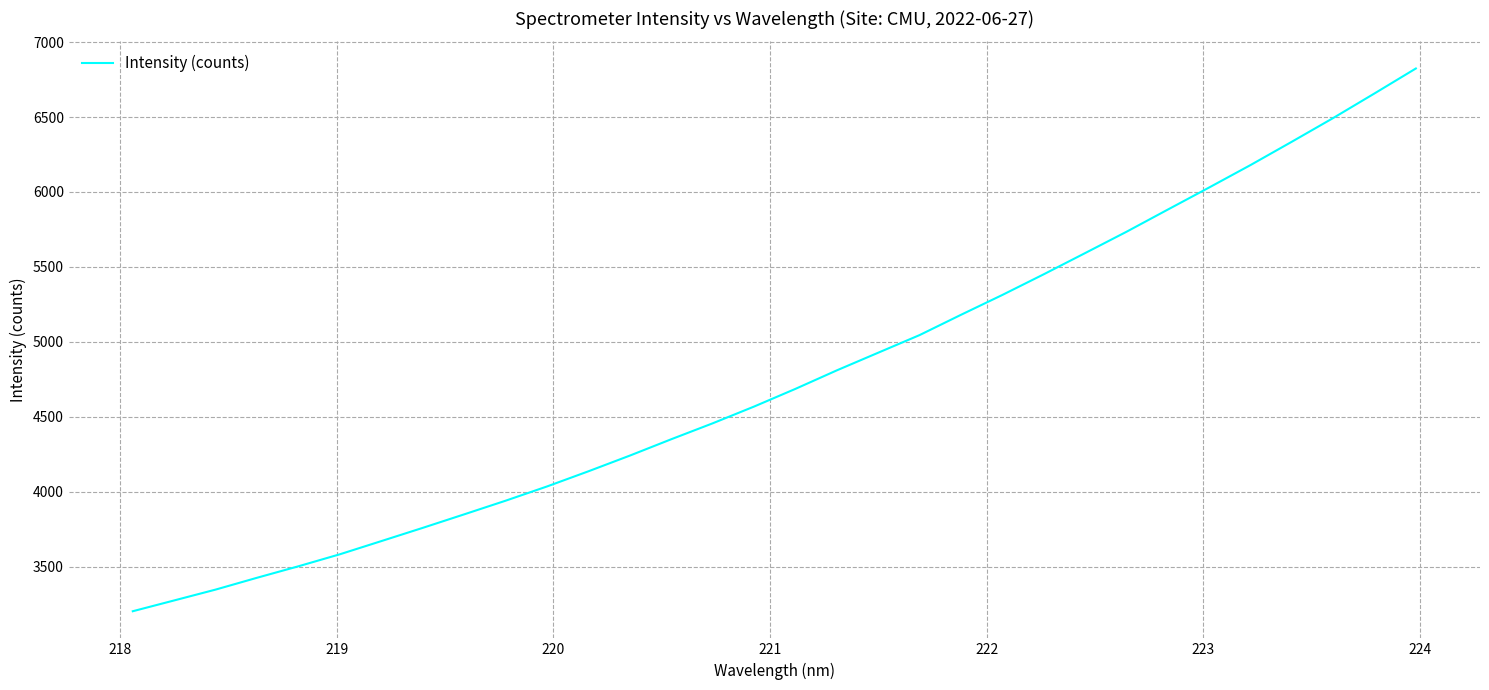

What is the average value?

4764.9